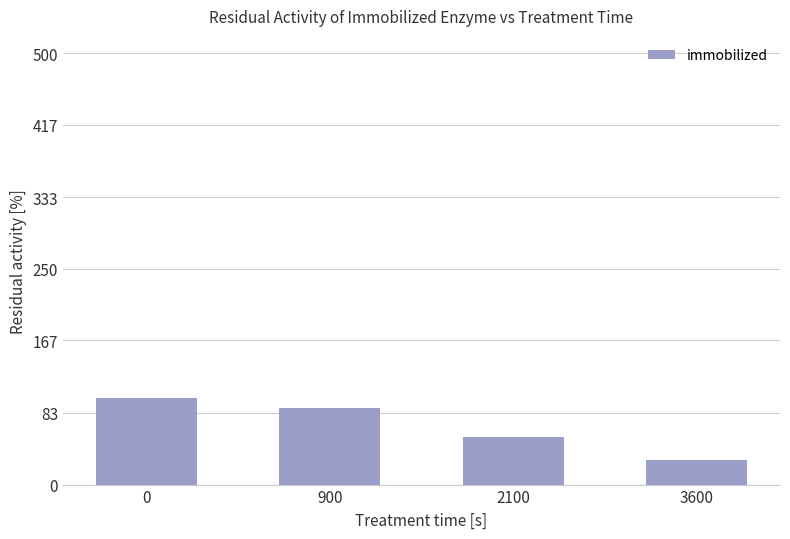

True or false: the data shows 28.6 at 3600.

True